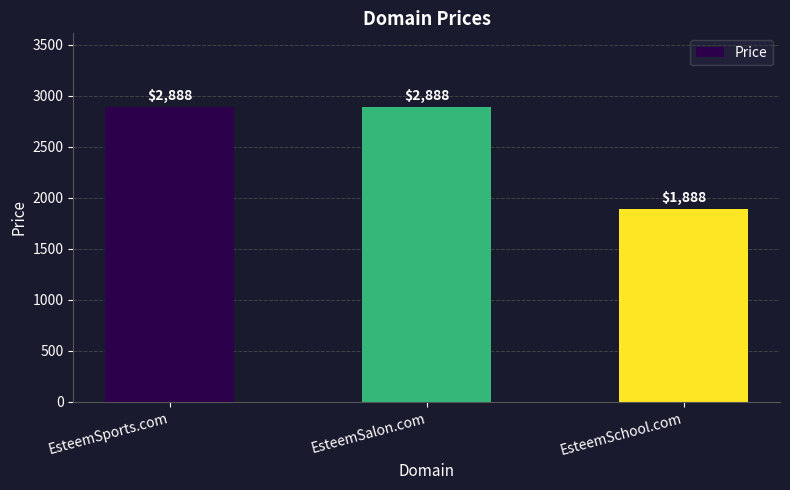

How many bars are there in total?

3